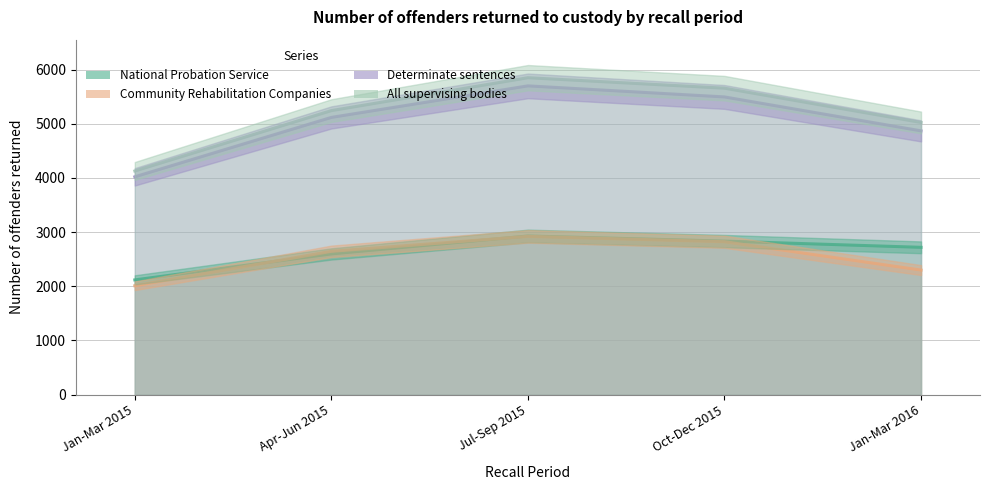

What is the label of the 3rd point from the right?

Jul-Sep 2015